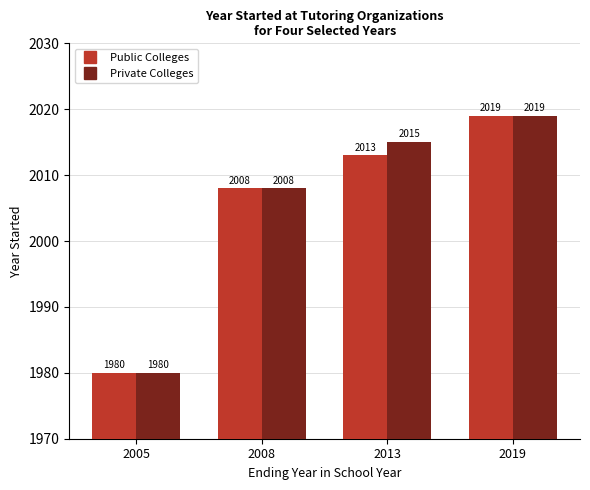

At 2013, list the series in order from smallest to largest.

Public Colleges, Private Colleges